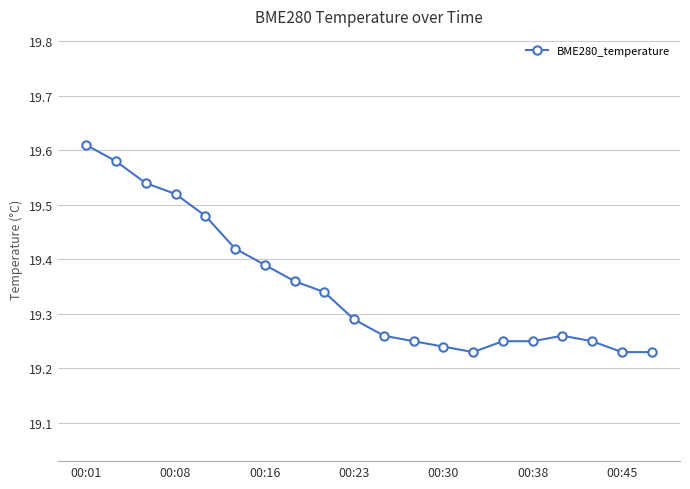

Count the values in the range 19 to 20.

20